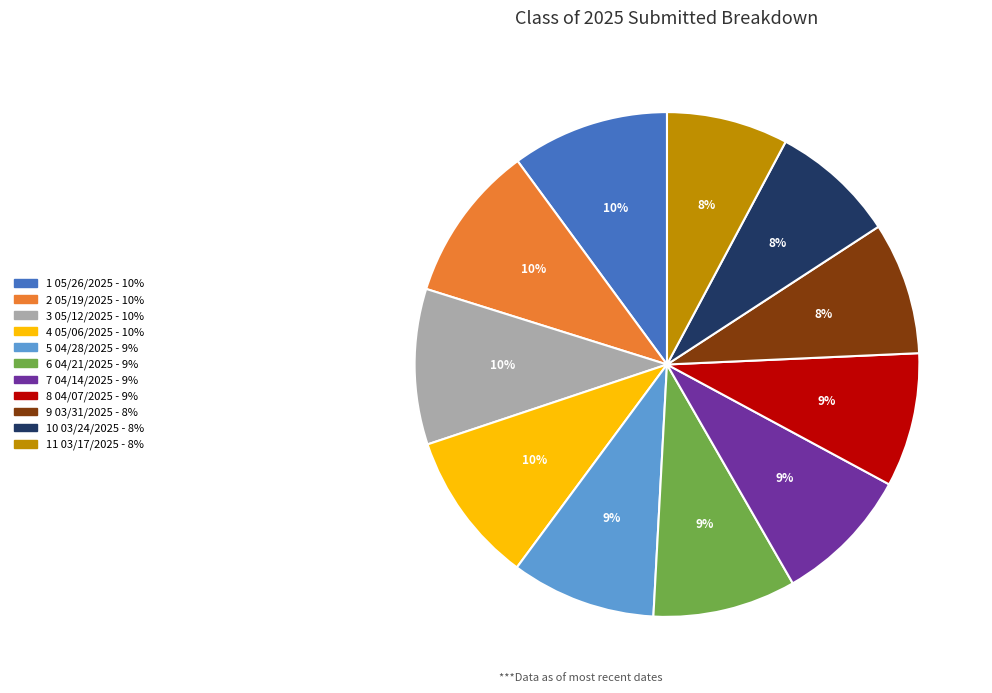

Does any single category account for the majority?

No